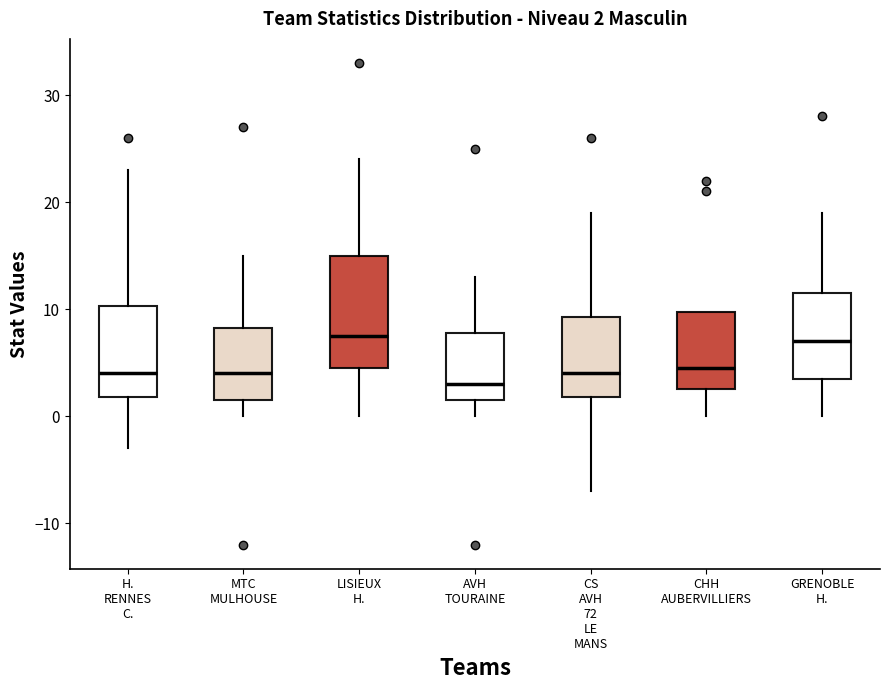

Which box is the tallest, from its lower edge to its upper edge?

LISIEUX H.